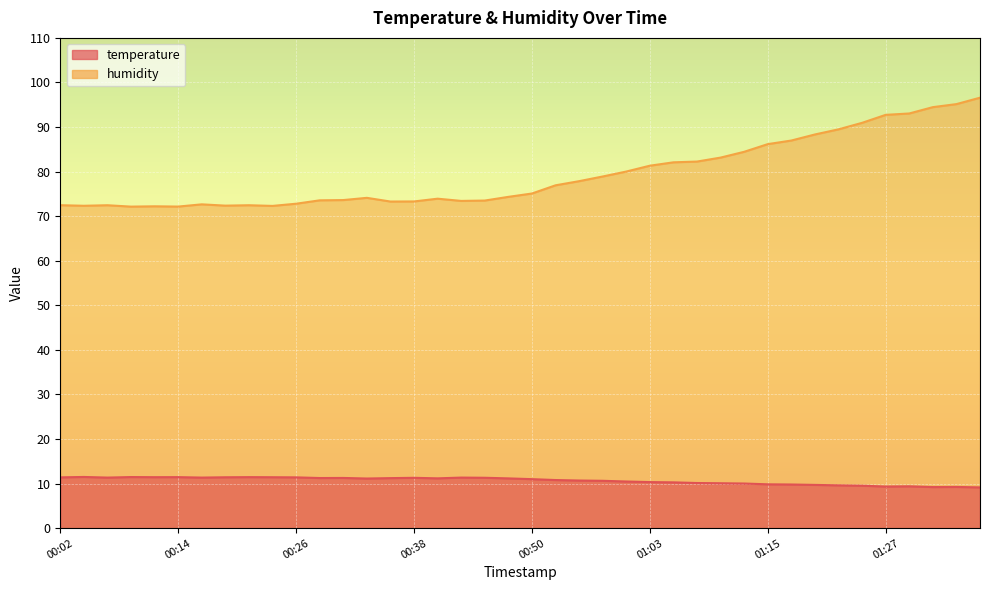

What is the sum of all temperature values?

425.7